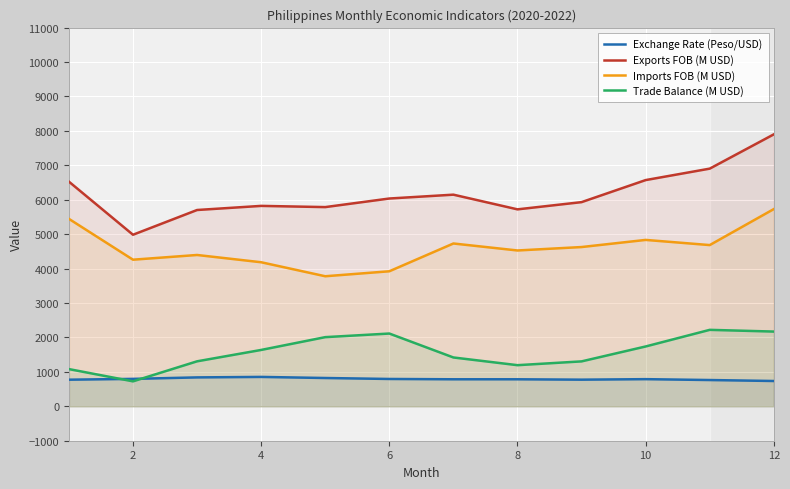

True or false: Trade Balance (M USD) and Imports FOB (M USD) intersect in this chart.

False